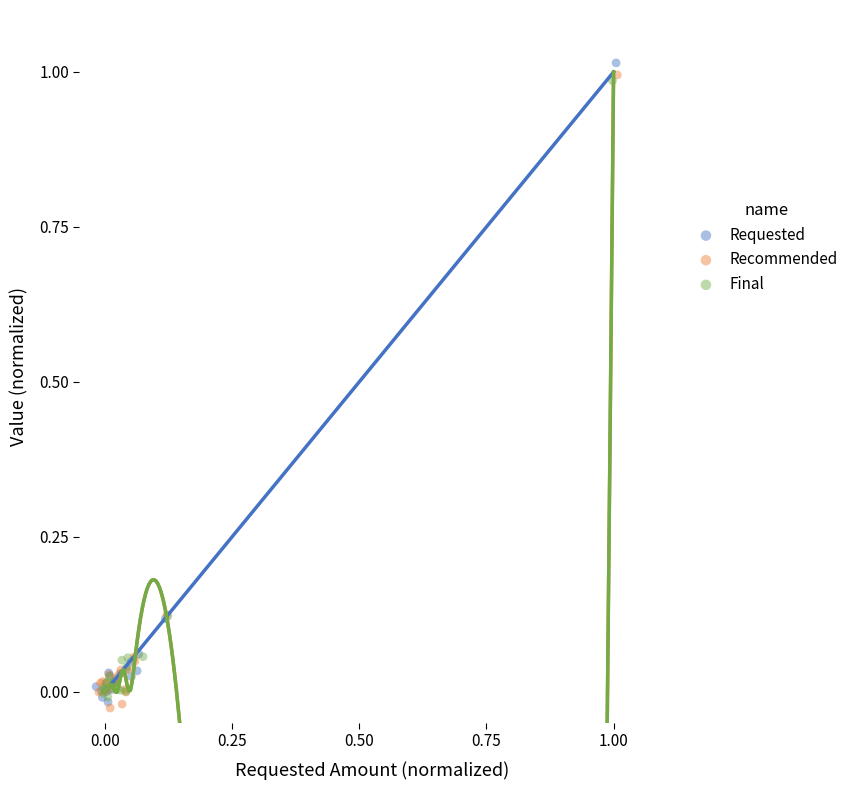

What are all the series names shown in the legend?

Requested, Recommended, Final